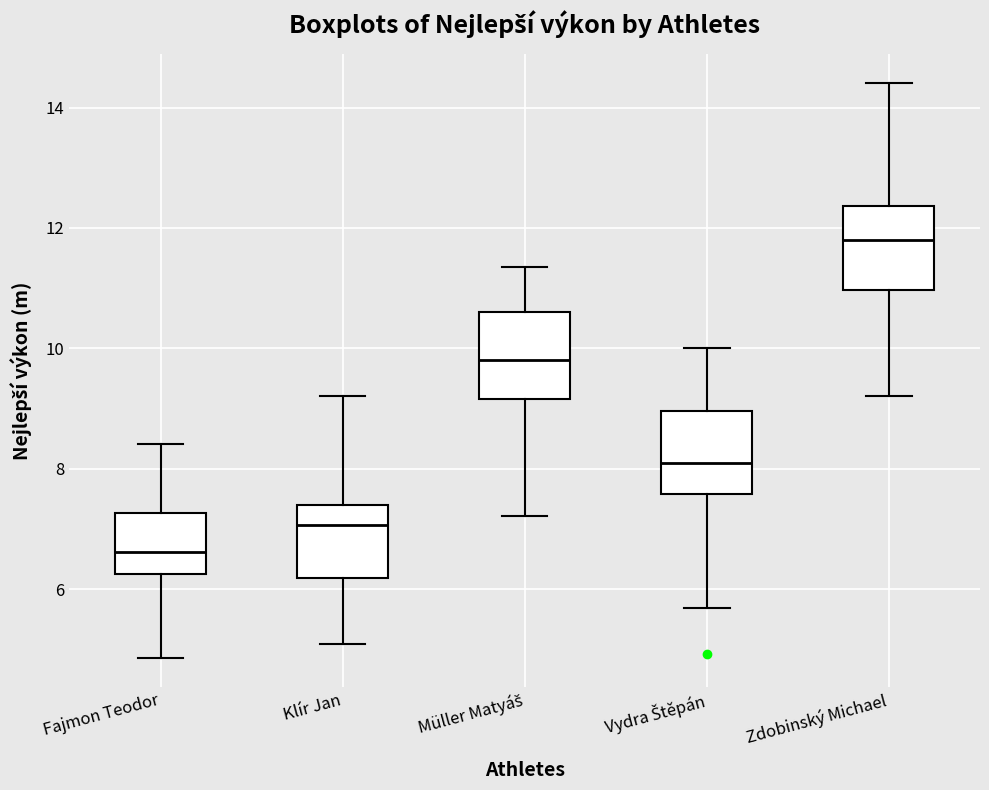

Where is the lower edge of the box for Fajmon Teodor on the y-axis? The values are not printed on the chart, so give them approximately, as read against the axis.

6.2